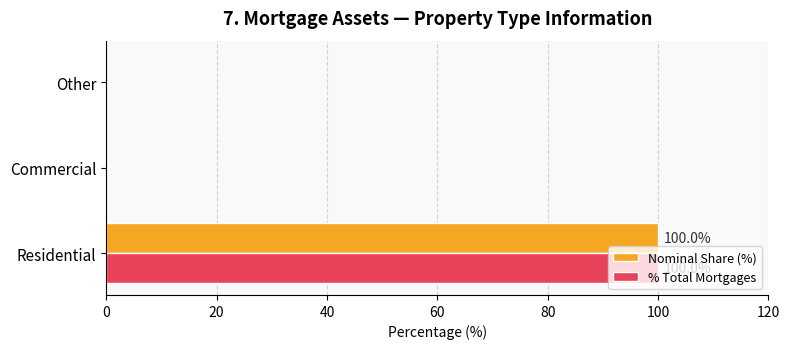

How many data points does each series have?

3